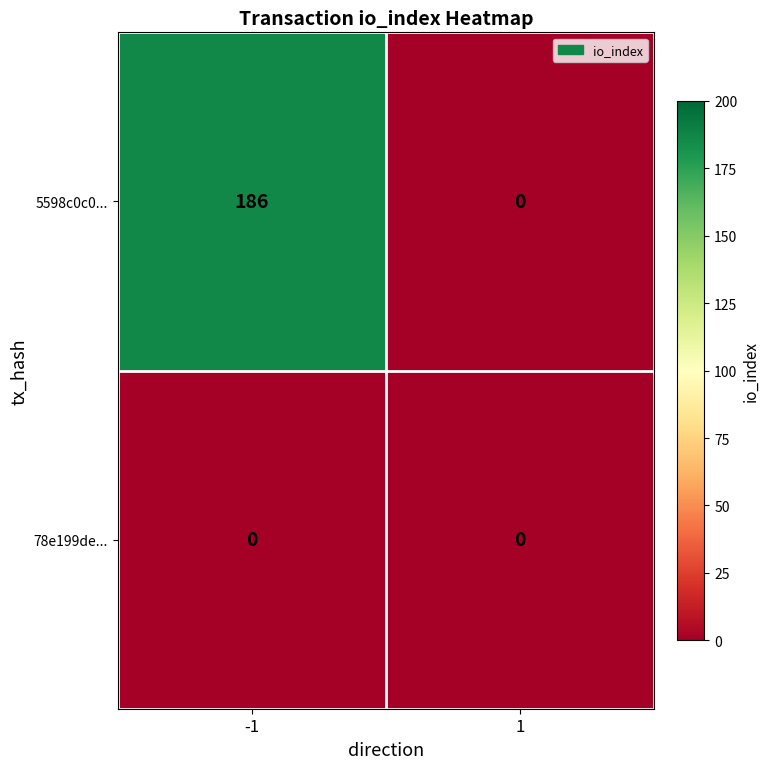

Count the number of categories in the chart.

2